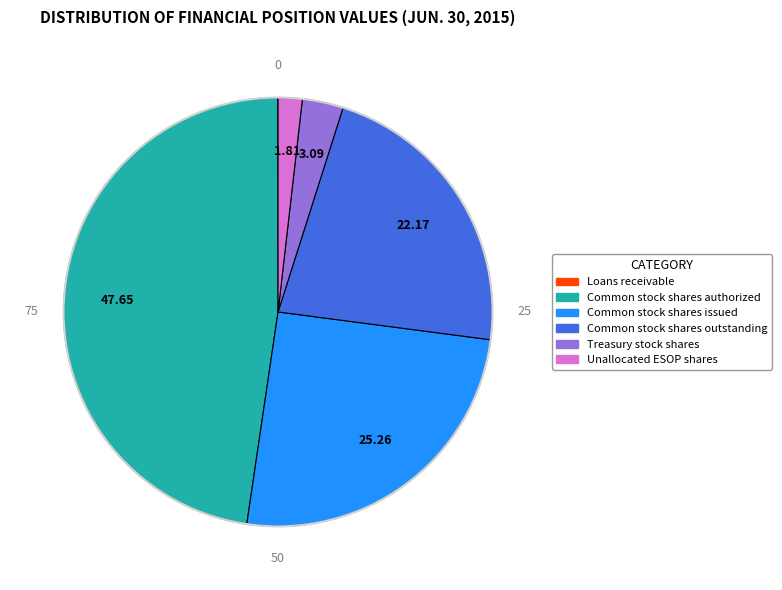

Approximately how many times larger is the value at Common stock shares authorized compared to Common stock shares issued?

1.9